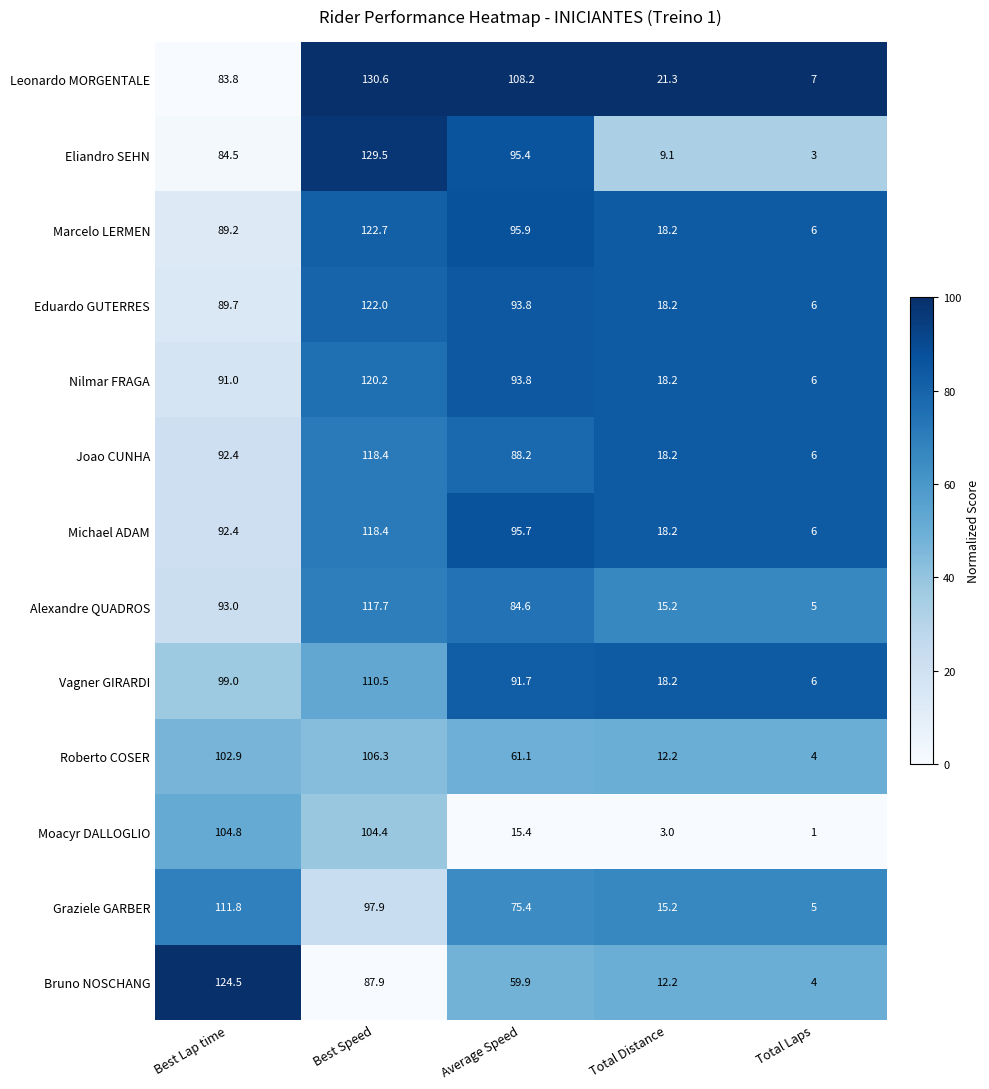

What is the total value across all series at Best Speed?

1486.5